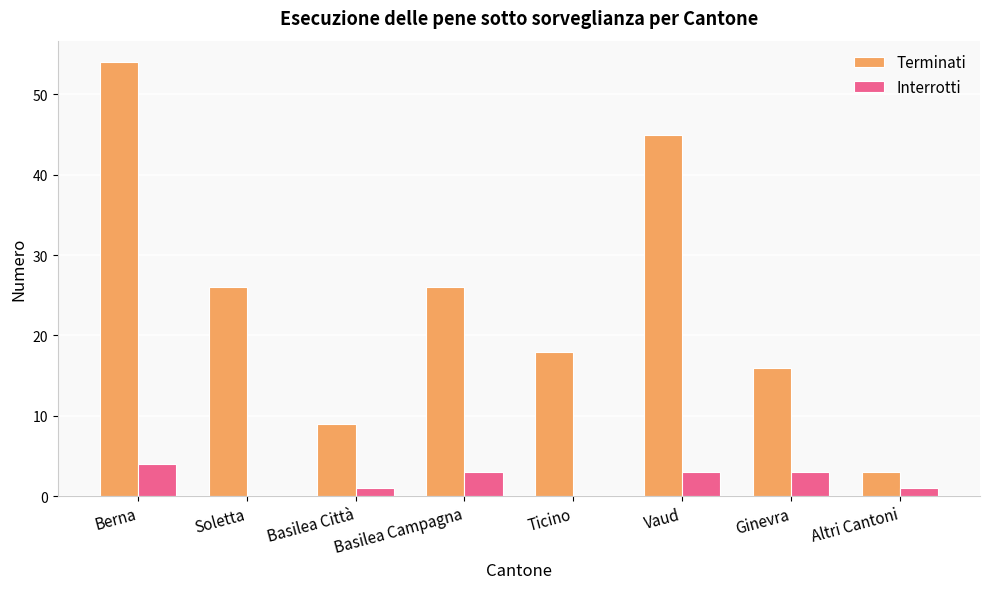

What is the maximum value shown in the chart?

54